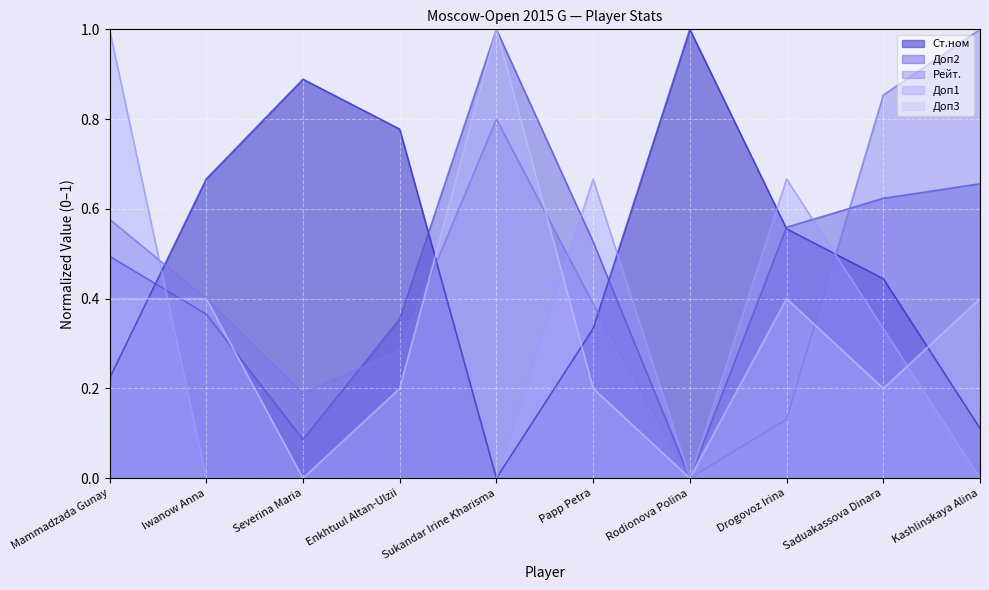

Which has a higher value, Mammadzada Gunay or Enkhtuul Altan-Ulzii?

Enkhtuul Altan-Ulzii